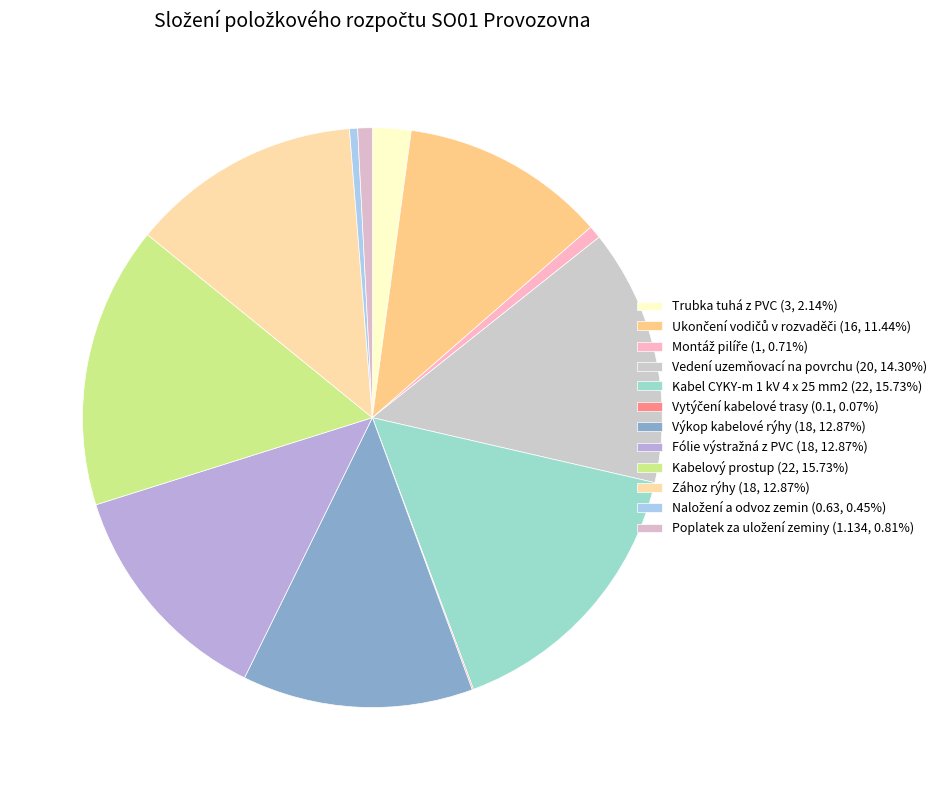

Do Kabelový prostup and Poplatek za uložení zeminy together represent more than half of the pie?

No